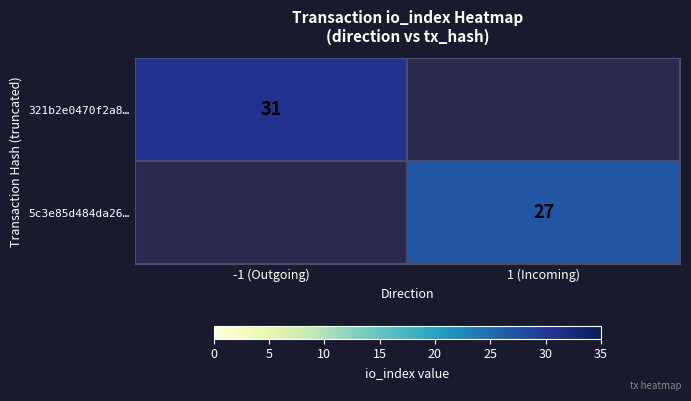

True or false: 321b2e0470f2a8… has a value of 31 at -1 (Outgoing).

True